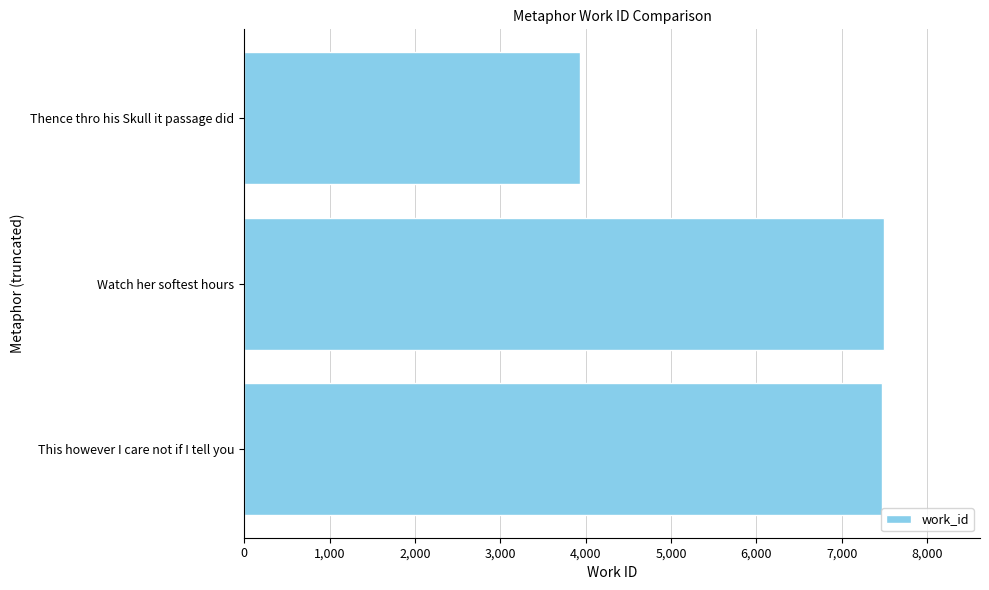

True or false: the data shows 7496 at Watch her softest hours.

True